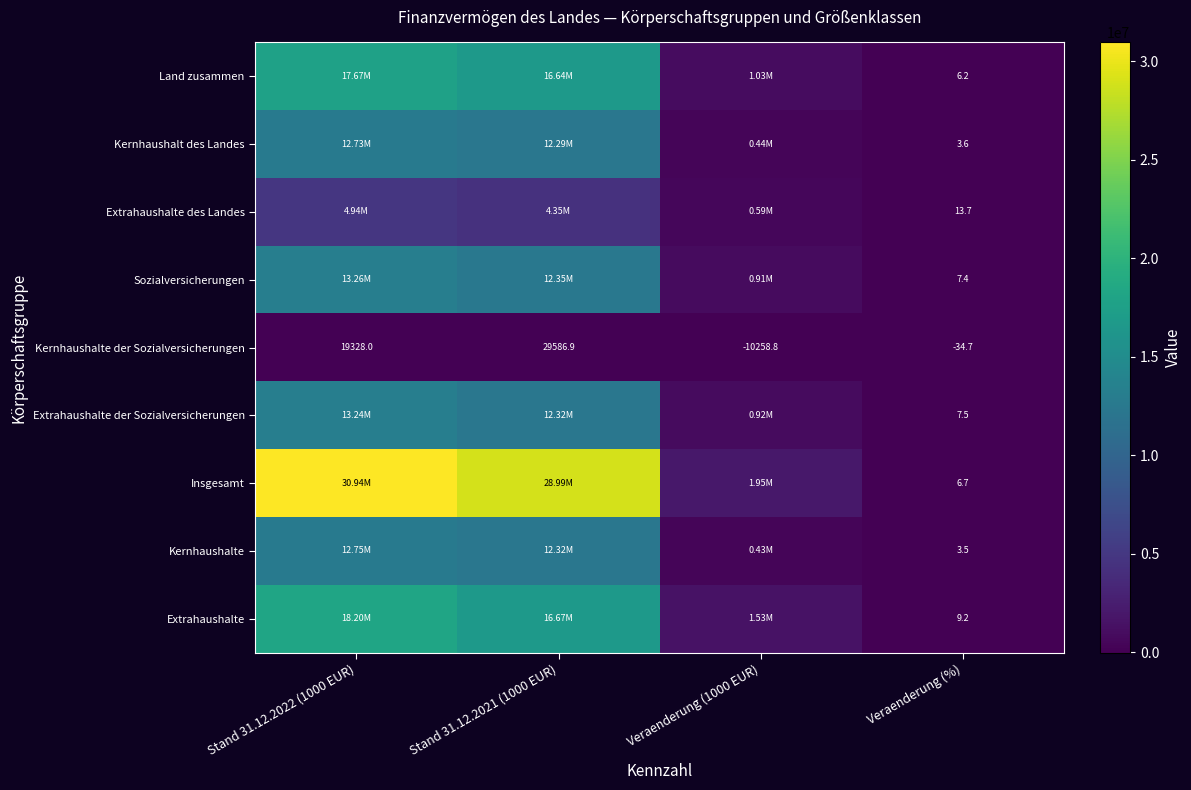

Where does the Kernhaushalt des Landes series first go above 12288359?

Stand 31.12.2022 (1000 EUR)